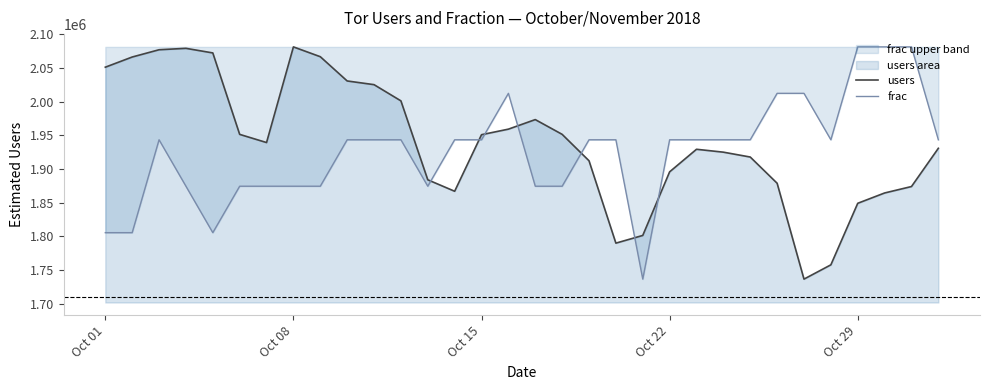

What is the minimum value for users?

1736348.0